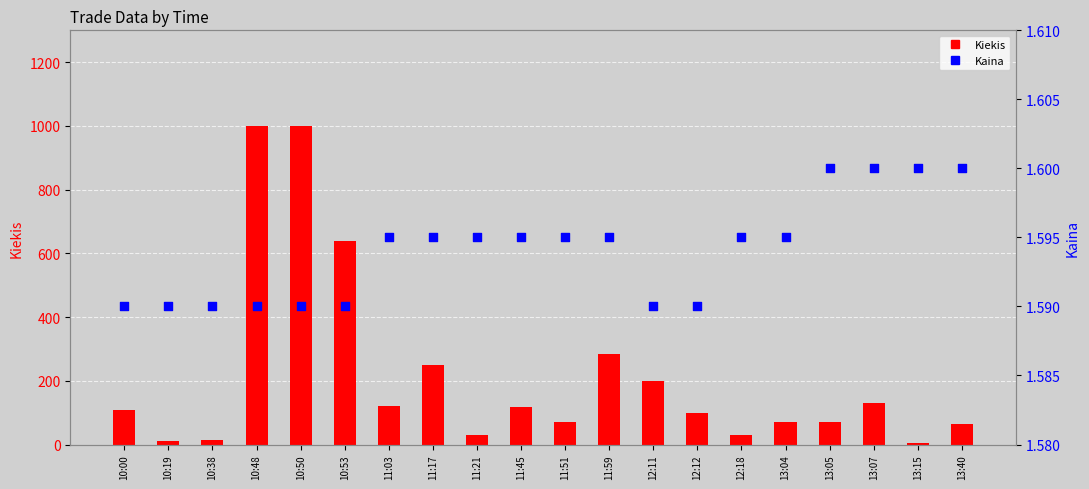

Which series has the largest total across all categories?

Kiekis